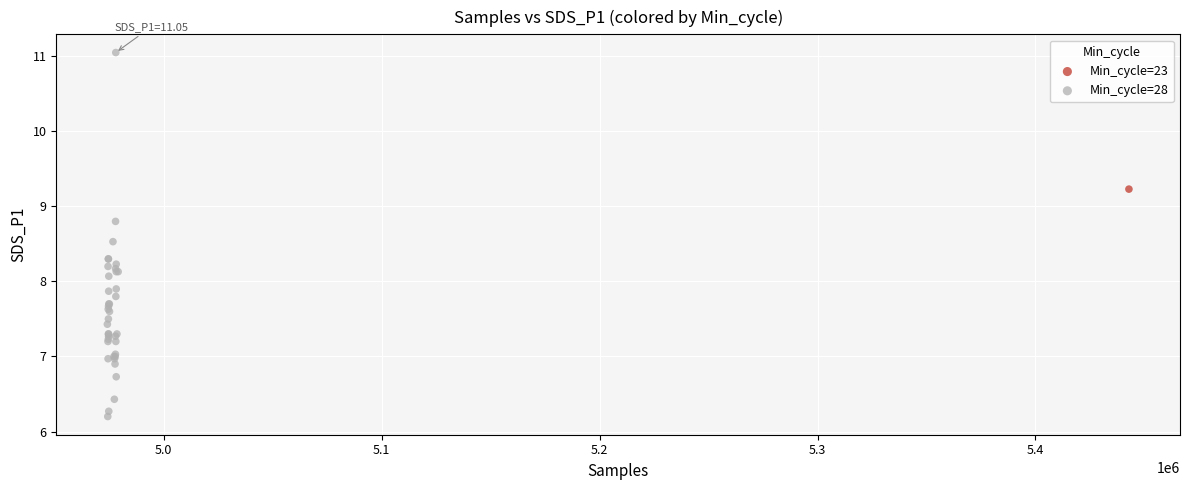

What are all the series names shown in the legend?

Min_cycle=23, Min_cycle=28